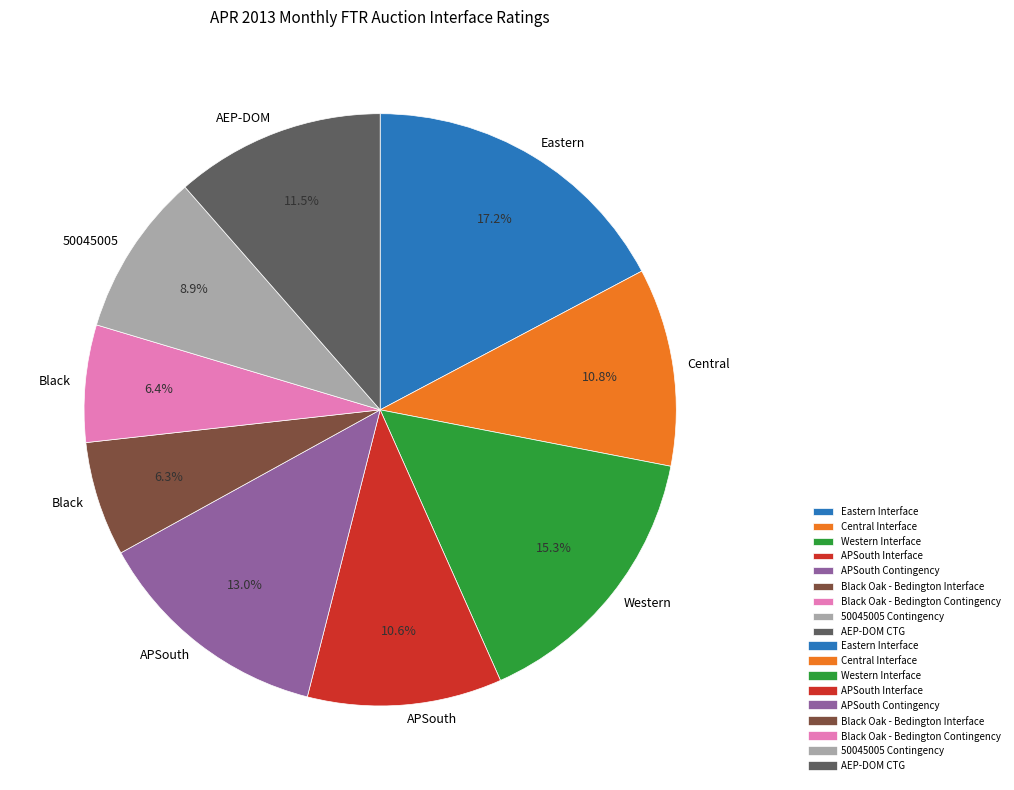

Does any single category account for the majority?

No